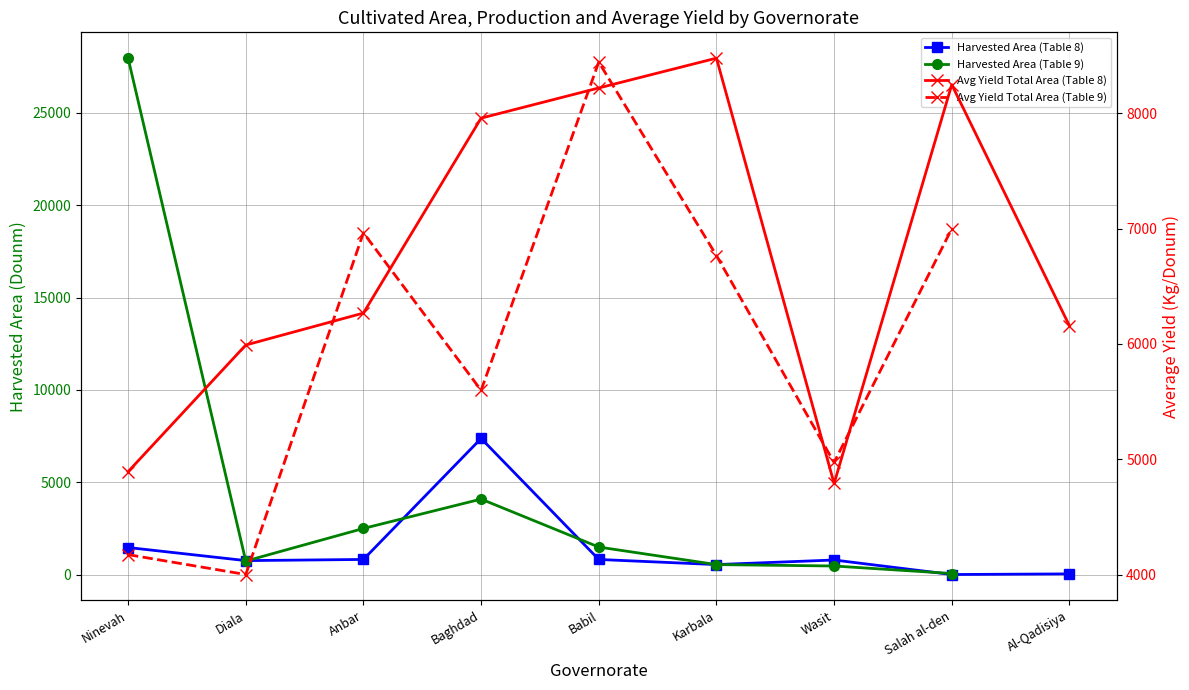

What is the difference between the Avg Yield Total Area (Table 8) values at Babil and Diala?

2230.0